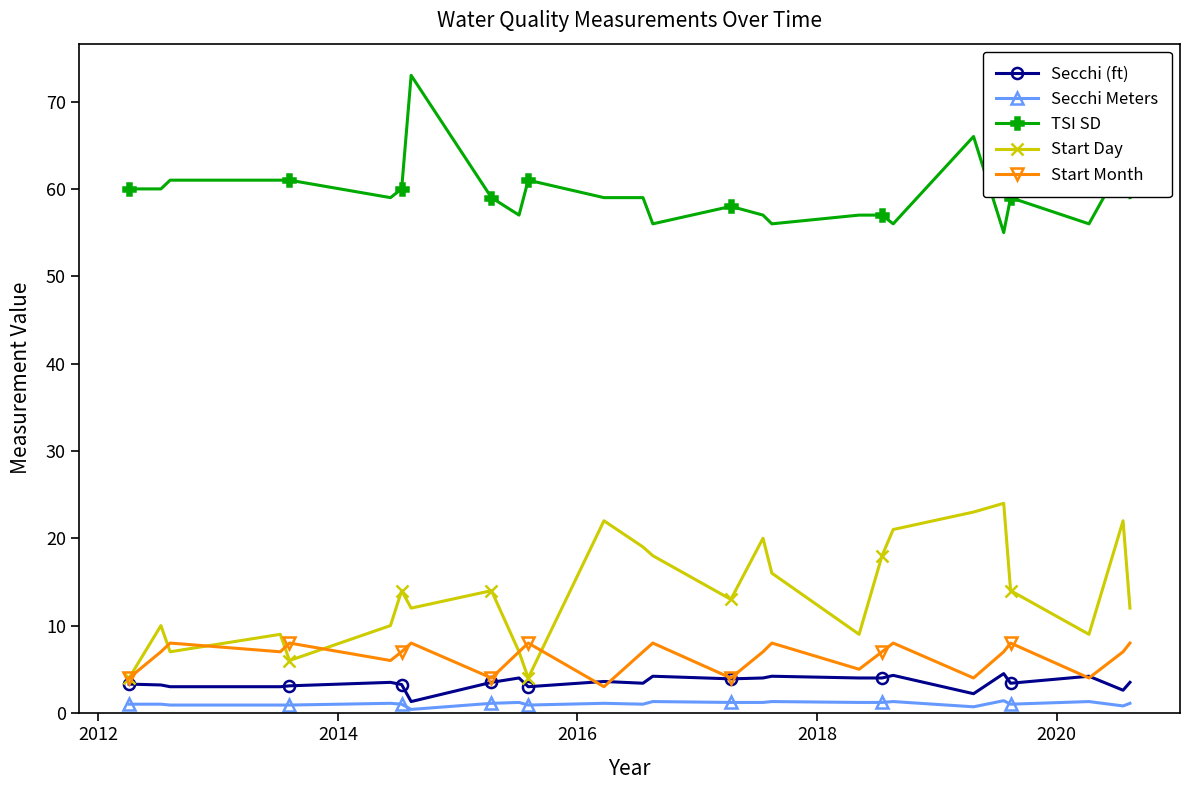

Reading right to left, extract all data points from this chart.

Secchi (ft): 3.5	2.6	4.2	3.4	4.5	2.2	4.3	4.0	4.0	4.2	4.0	3.9	4.2	3.4	3.6	3.0	3.0	4.0	4.0	3.5	3.5	1.3	1.3	3.2	3.2	3.5	3.5	3.1	3.0	3.0	3.2	3.3
Secchi Meters: 1.1	0.8	1.3	1.0	1.4	0.7	1.3	1.2	1.2	1.3	1.2	1.2	1.3	1.0	1.1	0.9	0.9	1.2	1.2	1.1	1.1	0.4	0.4	1.0	1.0	1.1	1.1	0.9	0.9	0.9	1.0	1.0
TSI SD: 59.0	63.0	56.0	59.0	55.0	66.0	56.0	57.0	57.0	56.0	57.0	58.0	56.0	59.0	59.0	61.0	61.0	57.0	57.0	59.0	59.0	73.0	73.0	60.0	60.0	59.0	59.0	61.0	61.0	61.0	60.0	60.0
Start Day: 12.0	22.0	9.0	14.0	24.0	23.0	21.0	18.0	9.0	16.0	20.0	13.0	18.0	19.0	22.0	4.0	4.0	7.0	7.0	14.0	14.0	12.0	12.0	14.0	14.0	10.0	10.0	6.0	9.0	7.0	10.0	4.0
Start Month: 8.0	7.0	4.0	8.0	7.0	4.0	8.0	7.0	5.0	8.0	7.0	4.0	8.0	7.0	3.0	8.0	8.0	7.0	7.0	4.0	4.0	8.0	8.0	7.0	7.0	6.0	6.0	8.0	7.0	8.0	7.0	4.0